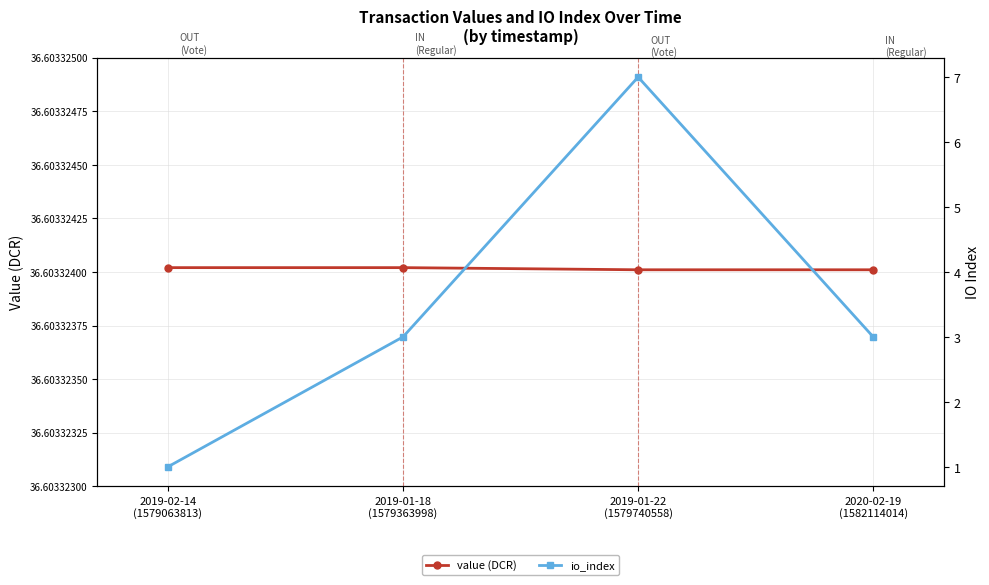

Which series changed the most between 2019-02-14
(1579063813) and 2019-01-18
(1579363998)?

io_index